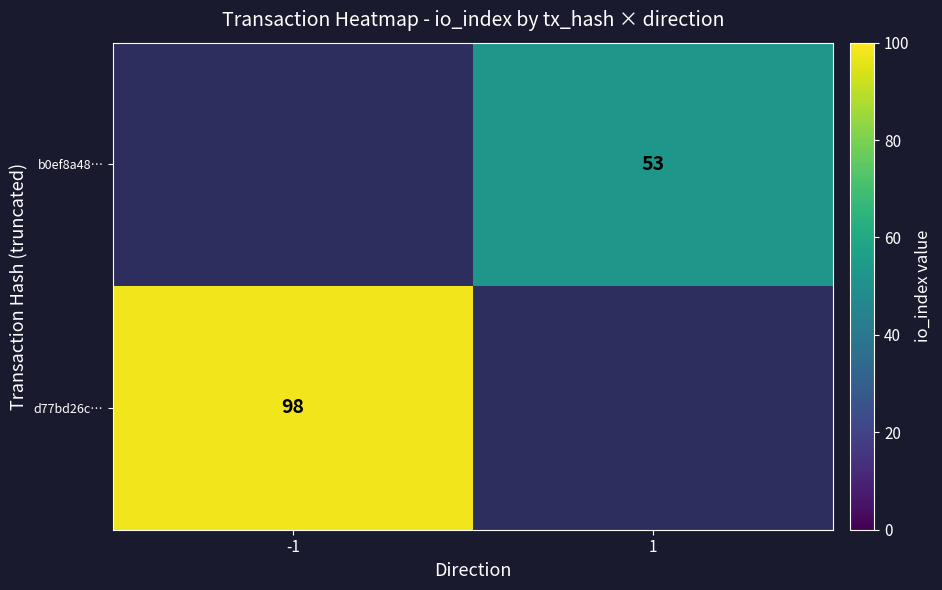

Count the number of data series in this chart.

2